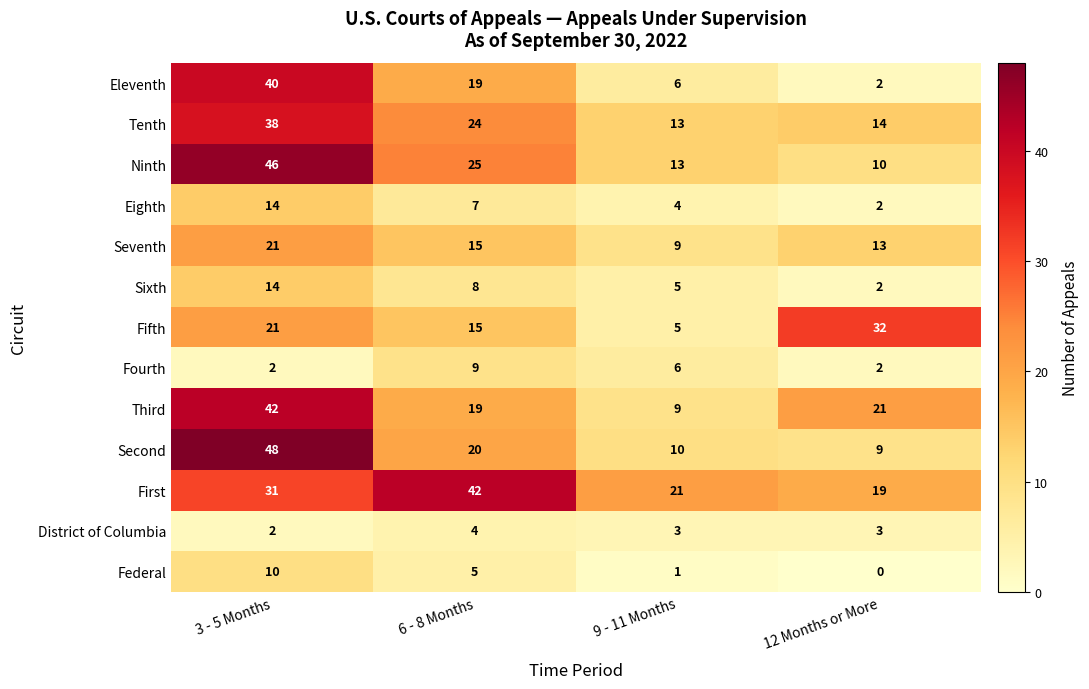

Is it true that Ninth equals 21 at 9 - 11 Months?

False